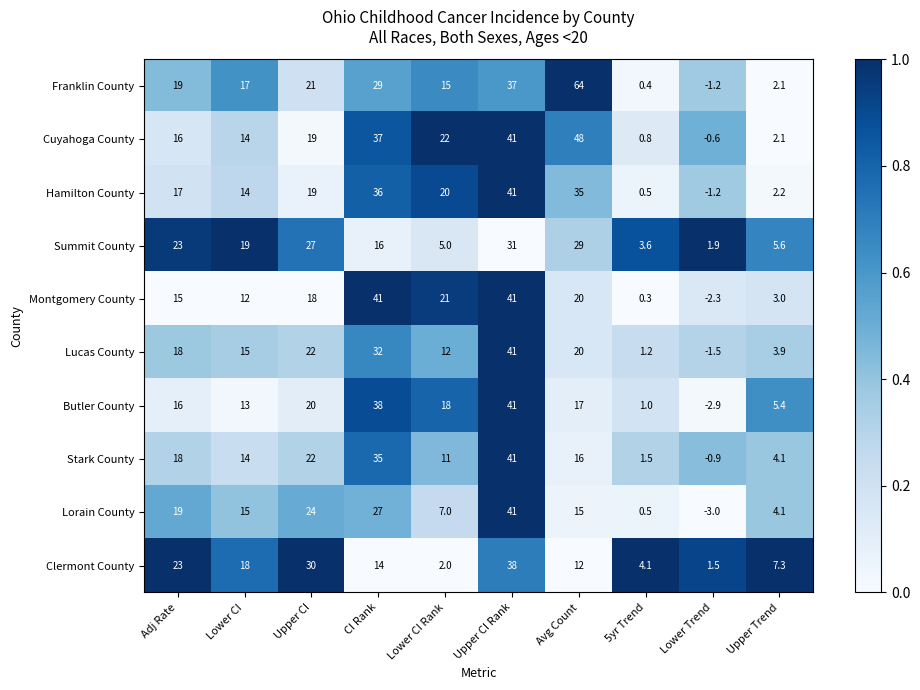

What is the total value across all series at Upper CI?

222.0